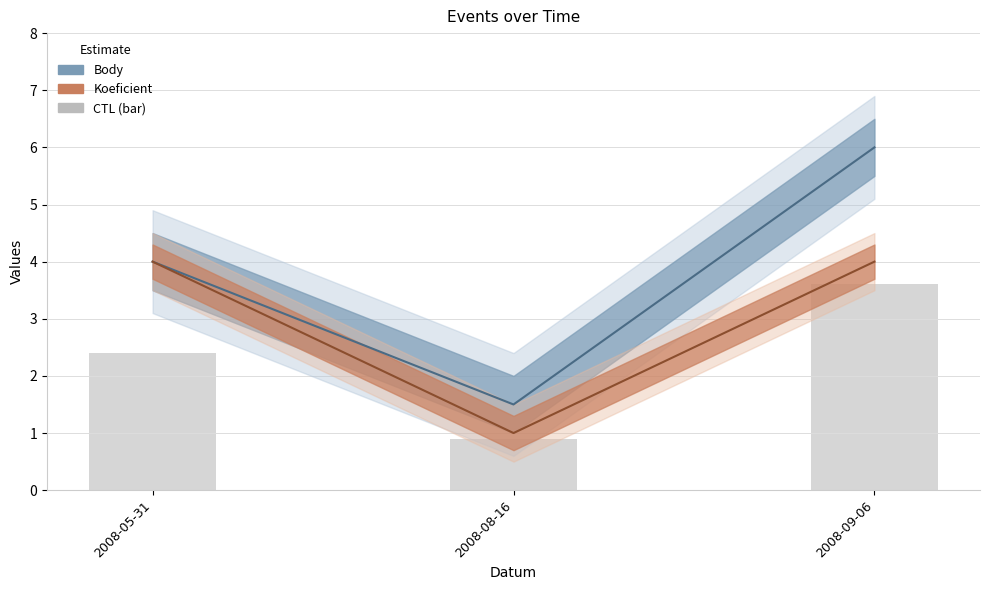

Does the chart contain any negative values?

No